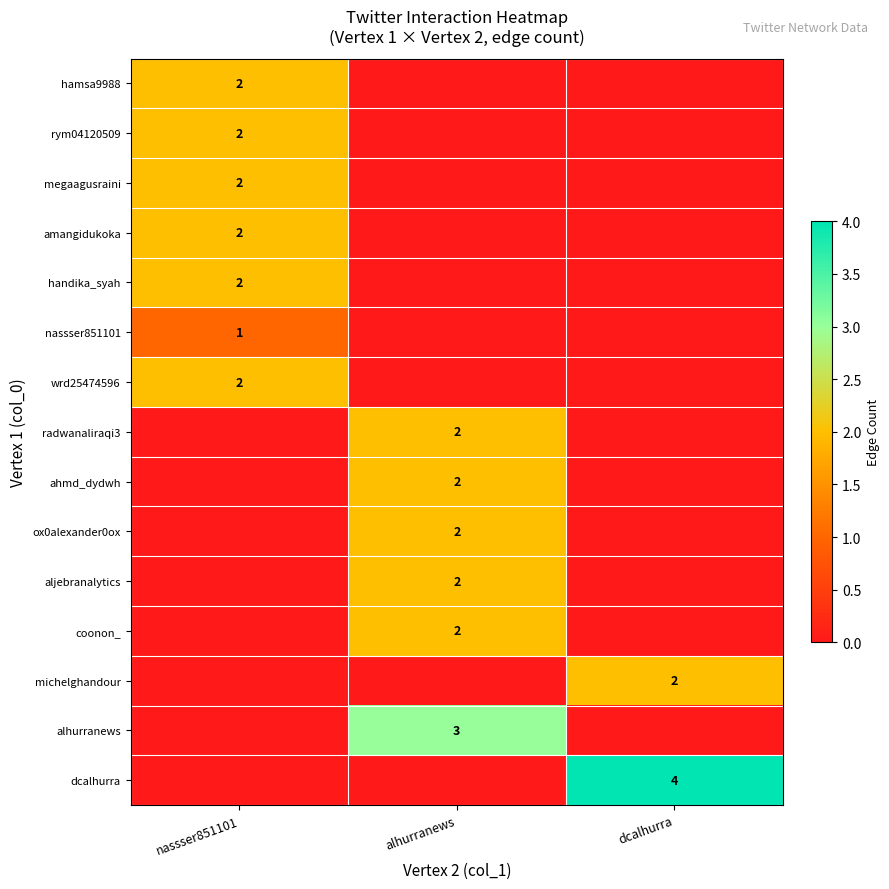

What is the total value across all series at nassser851101?

13